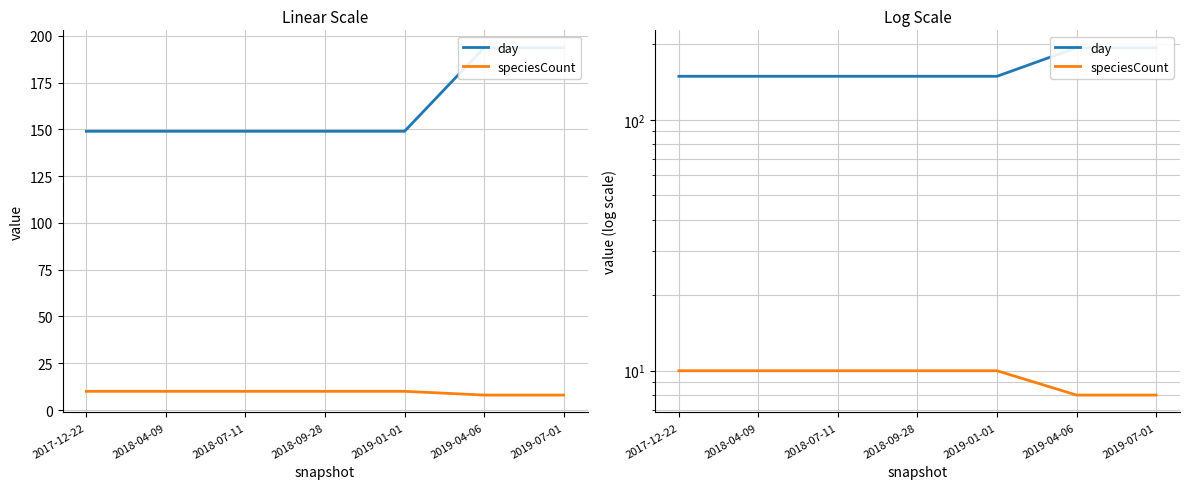

What position from the right is 2019-04-06?

2